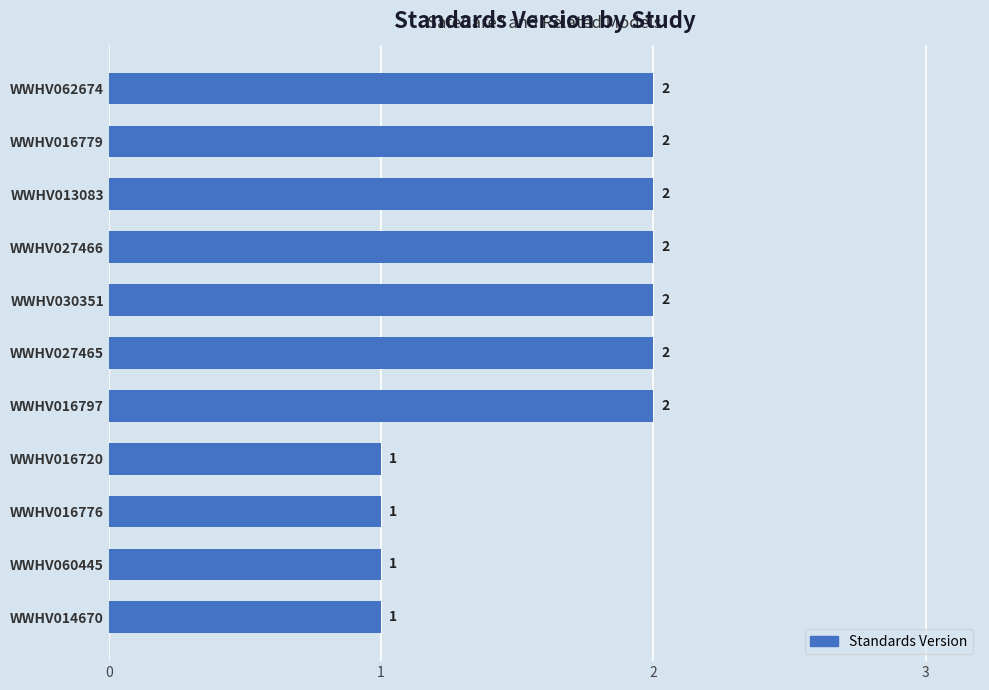

How many values are below 2?

4